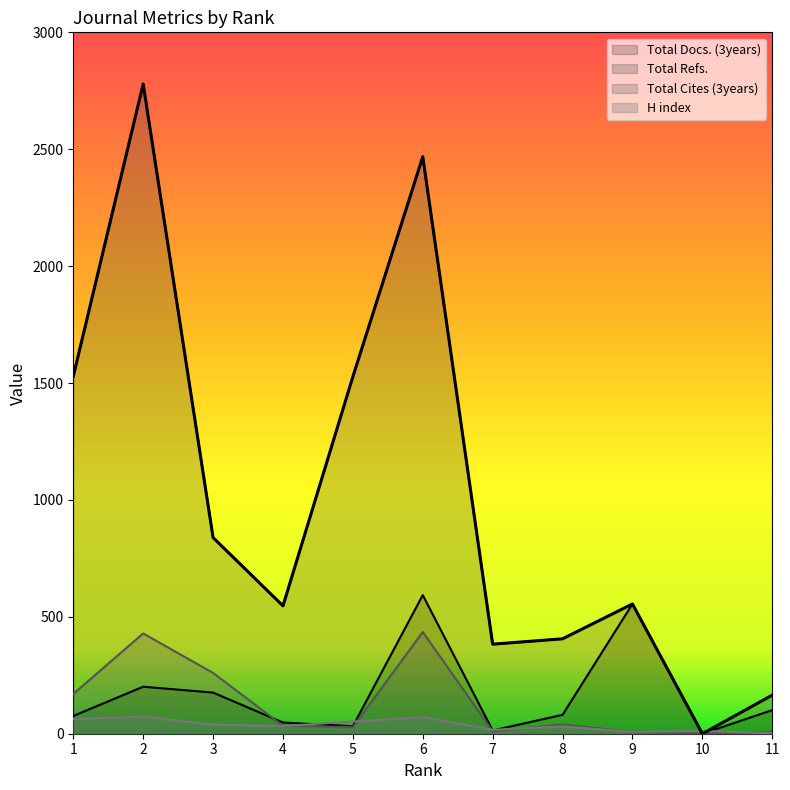

True or false: Total Docs. (3years) and H index cross at least once.

True